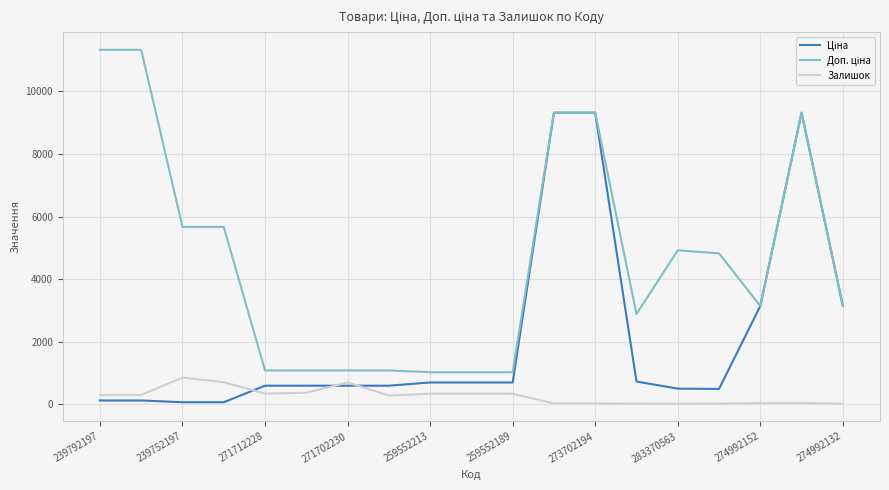

What is the highest value of the Залишок series?

845.0